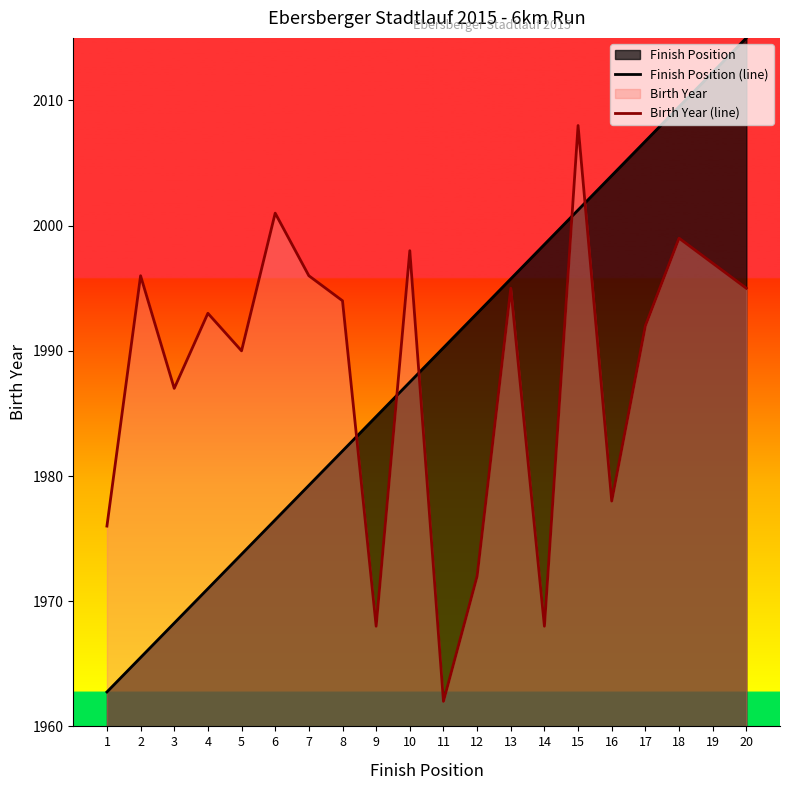

What is the highest value of the Birth Year (line) series?

2008.0